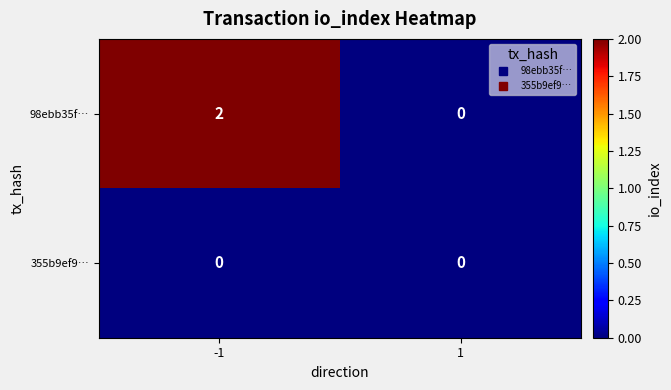

What is the difference between the highest and lowest values at -1?

2